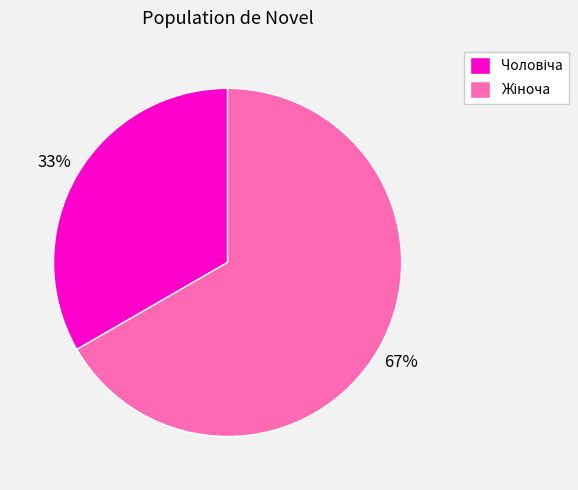

To the nearest percent, what is the average slice percentage?

50%